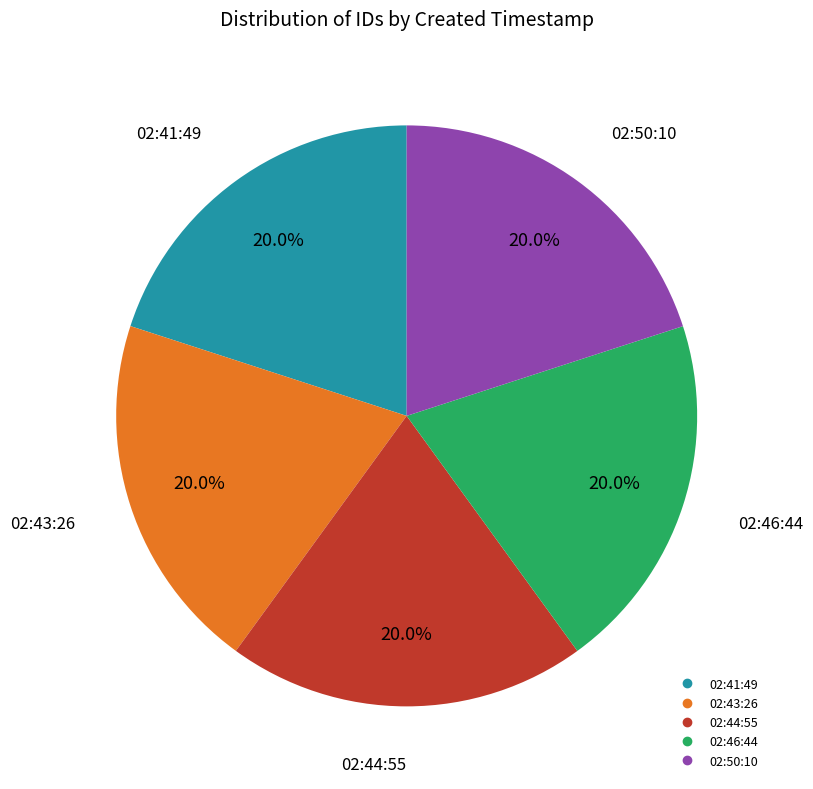

How many slices are in this pie chart?

5